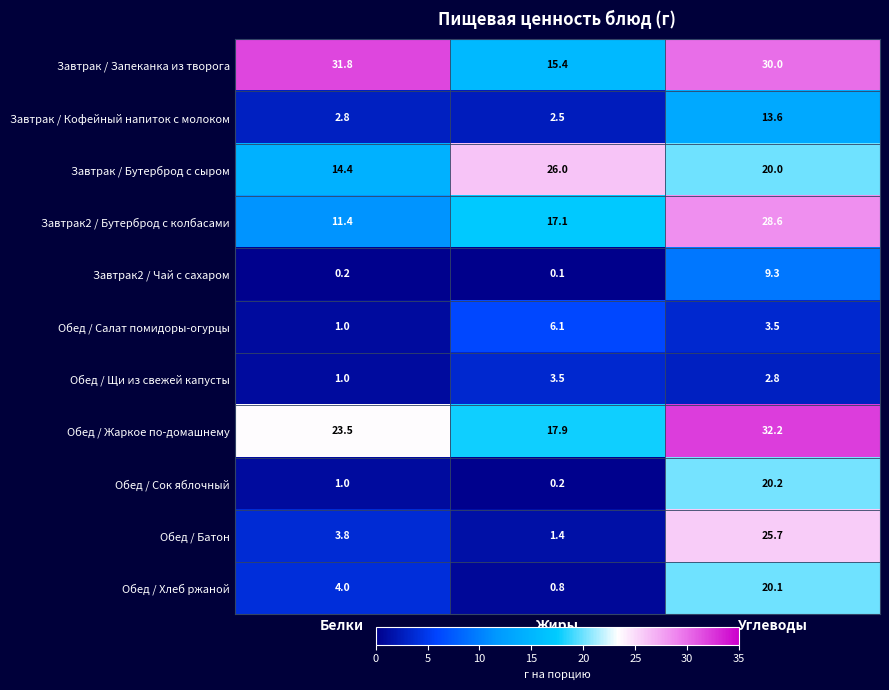

List the labels in order of Завтрак / Бутерброд с сыром value, smallest first.

Белки, Углеводы, Жиры